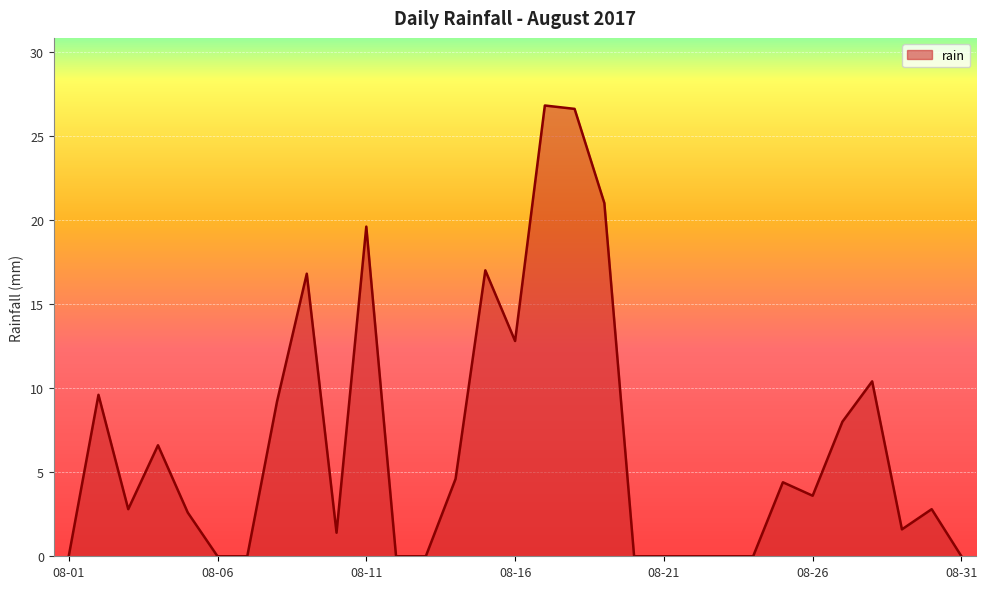

What is the greatest value displayed?

26.8